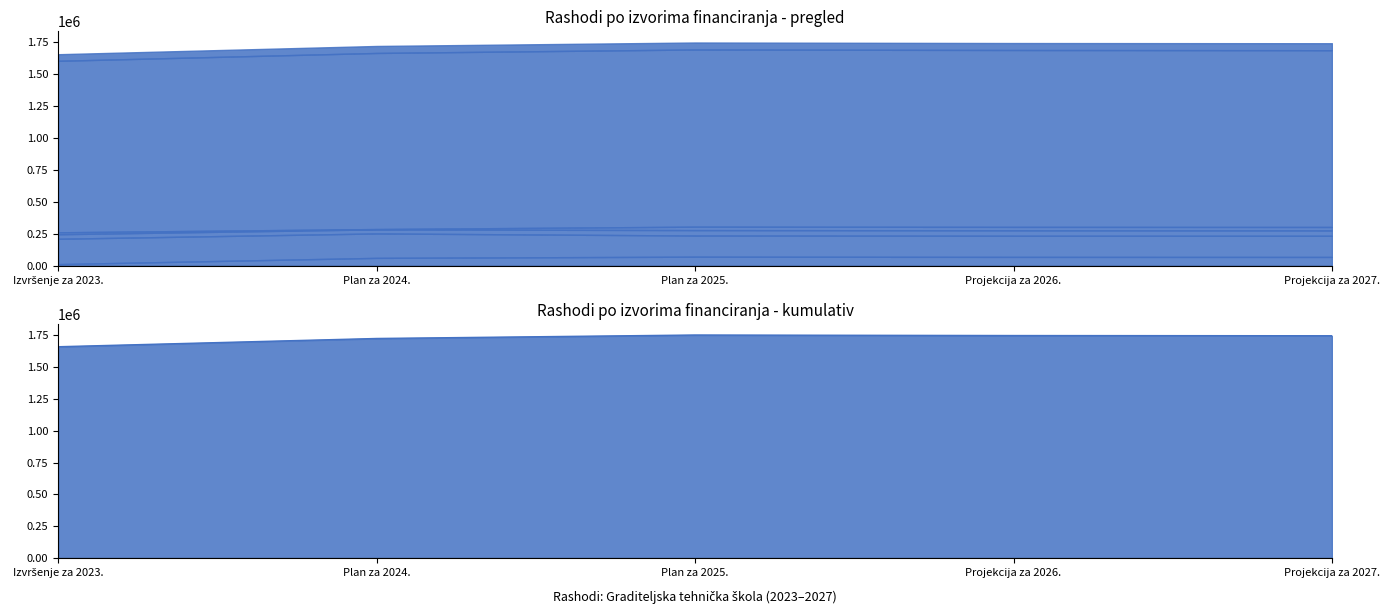

The OSTALI PRIHODI ZA POSEBNE NAMJENE (4.3.) series shows 38145.3 at Plan za 2025.. True or false?

False